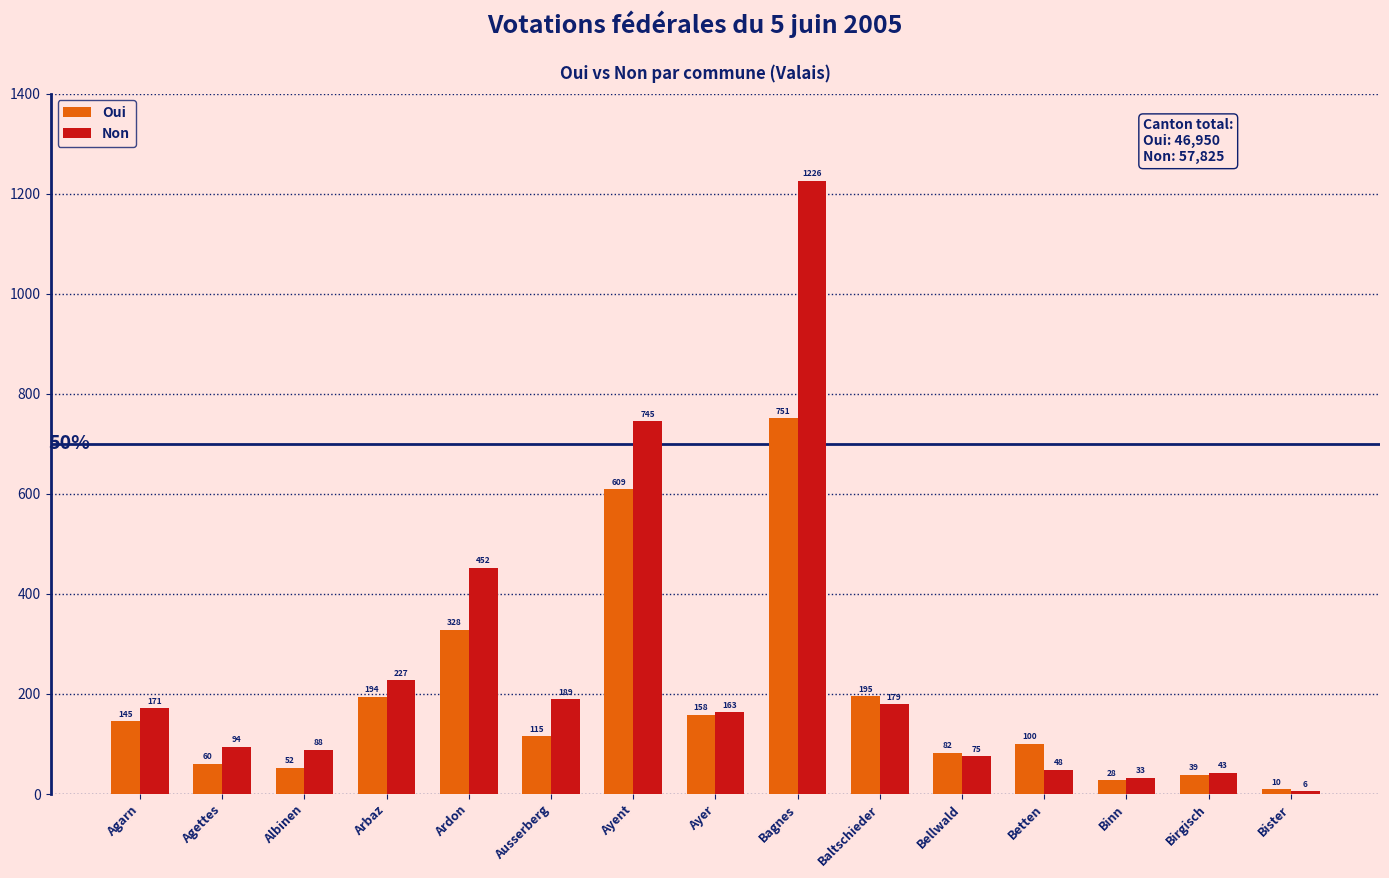

What position from the right is Bister?

1